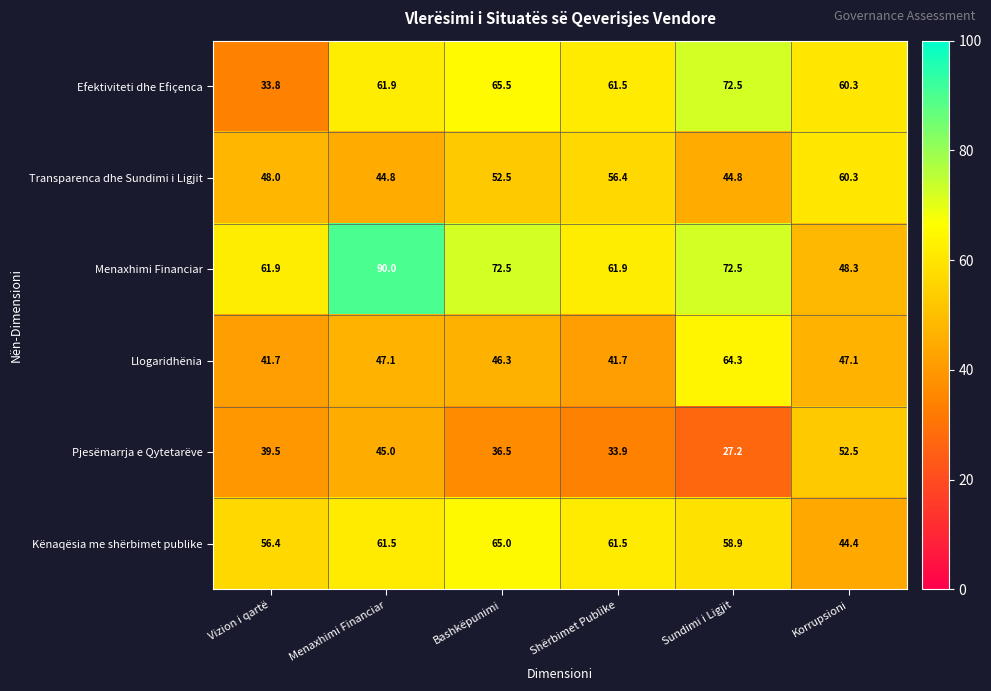

What is the sum of all Kënaqësia me shërbimet publike values?

347.7